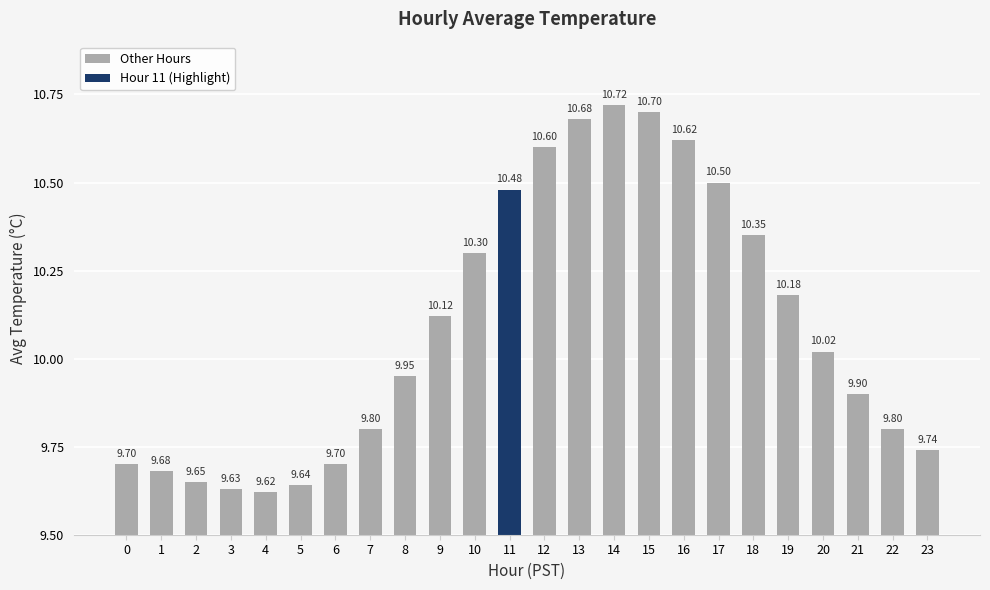

Between 6 and 12, which is larger?

12